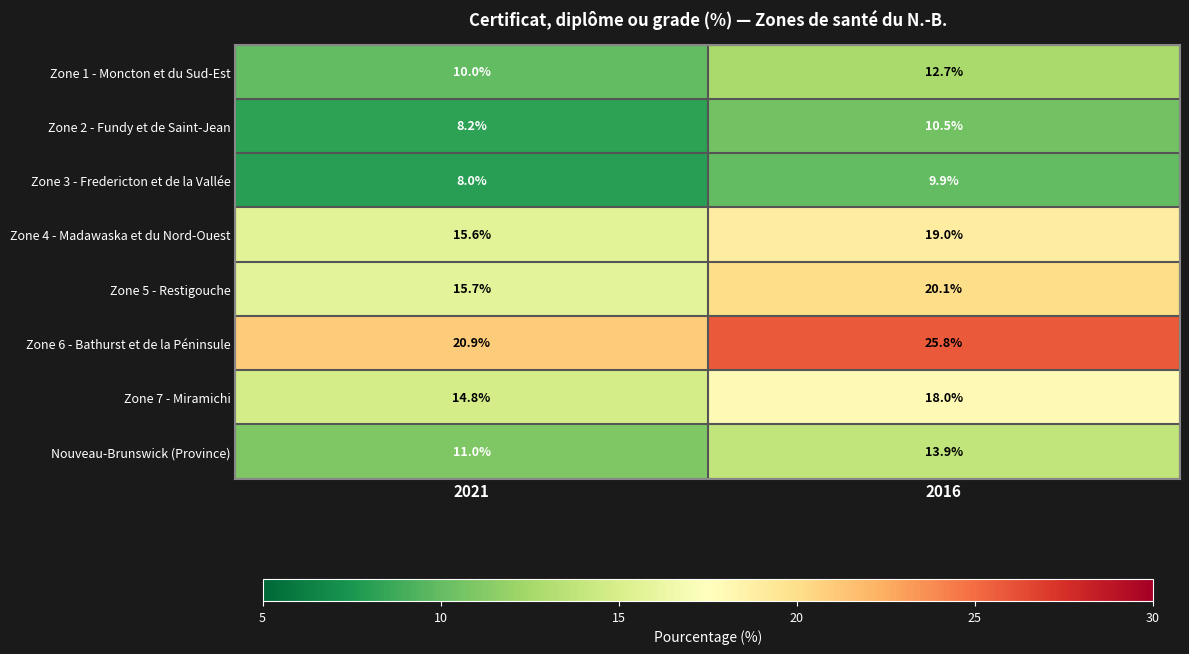

What is the sum of the Zone 1 - Moncton et du Sud-Est values at 2021 and 2016?

22.7